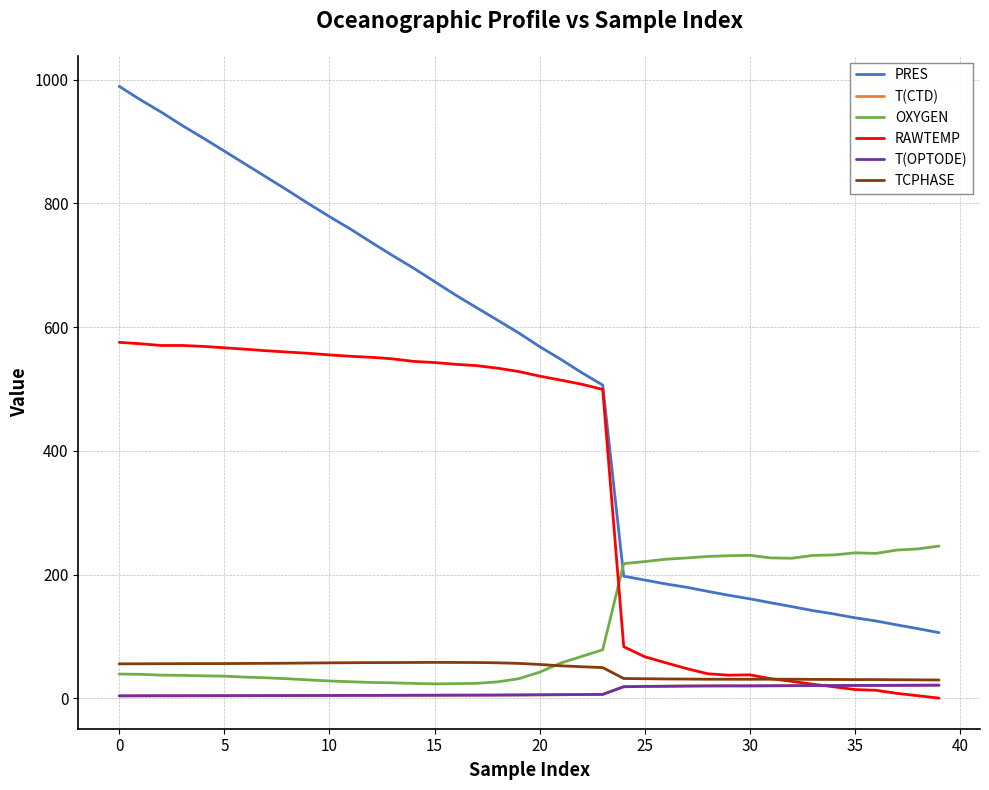

Which series has the largest total across all categories?

PRES